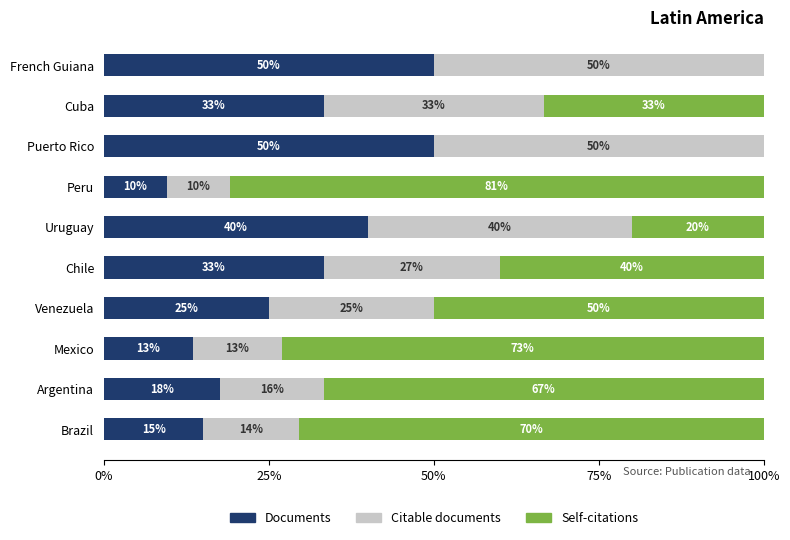

At which label is Documents closest to 29?

Venezuela